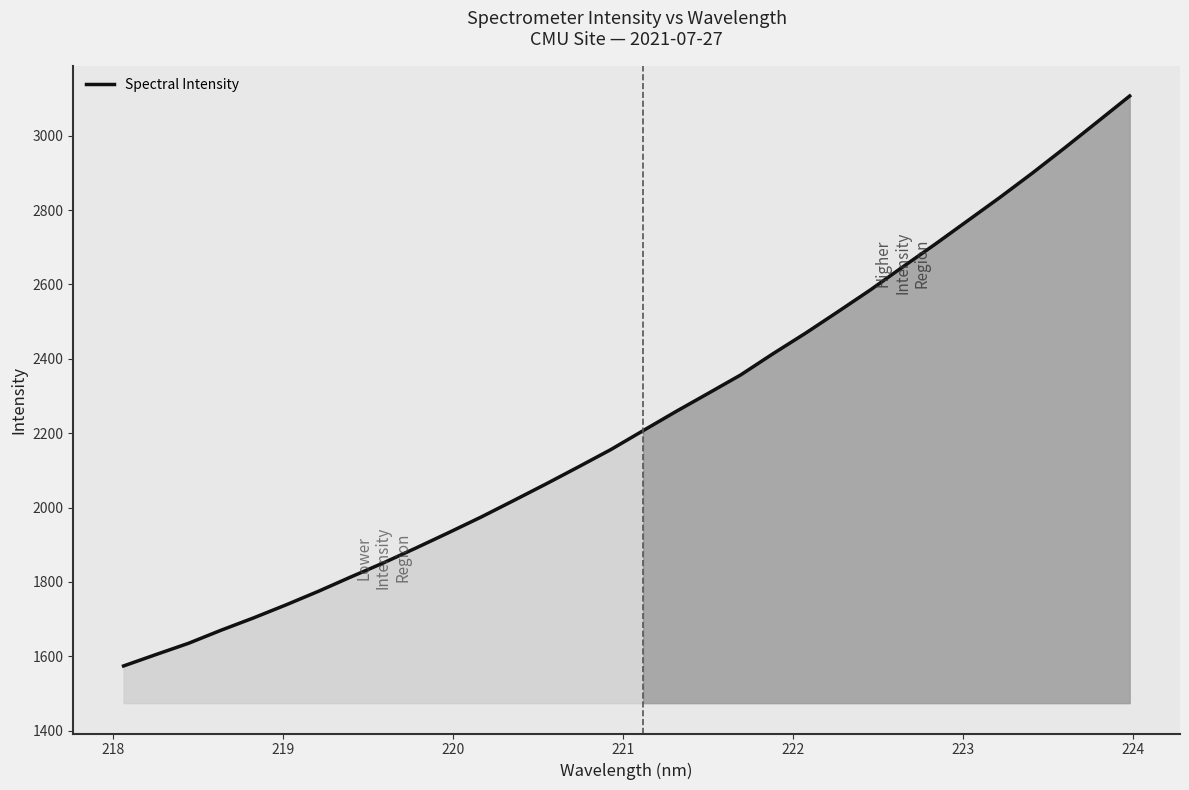

What is the minimum value shown in the chart?

1574.3